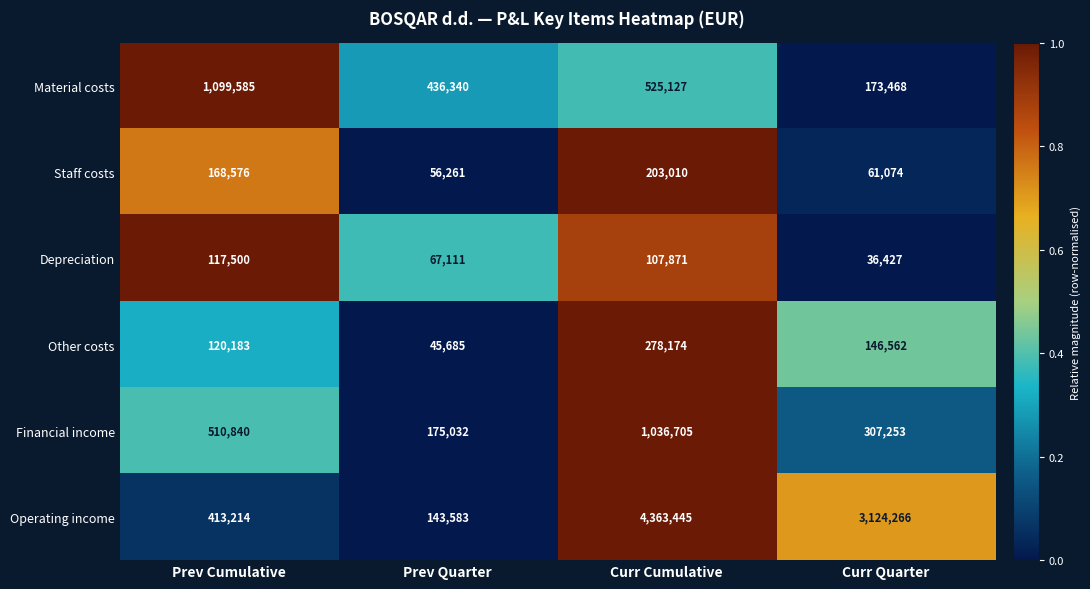

Which series has the largest range (max minus min)?

Operating income